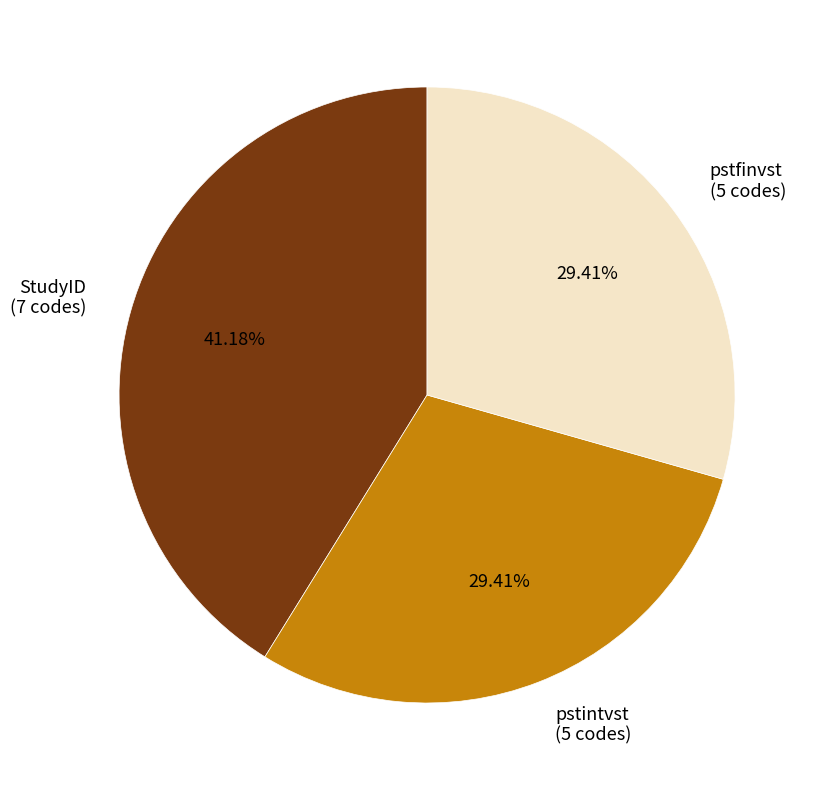

Is there a majority slice in this chart?

No